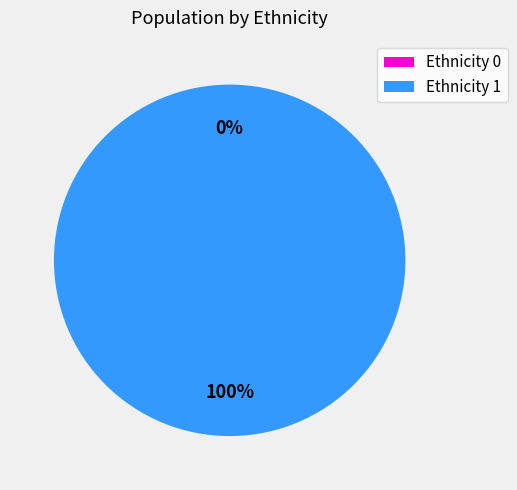

To the nearest percent, what is the combined percentage of 1 and 2?

100%